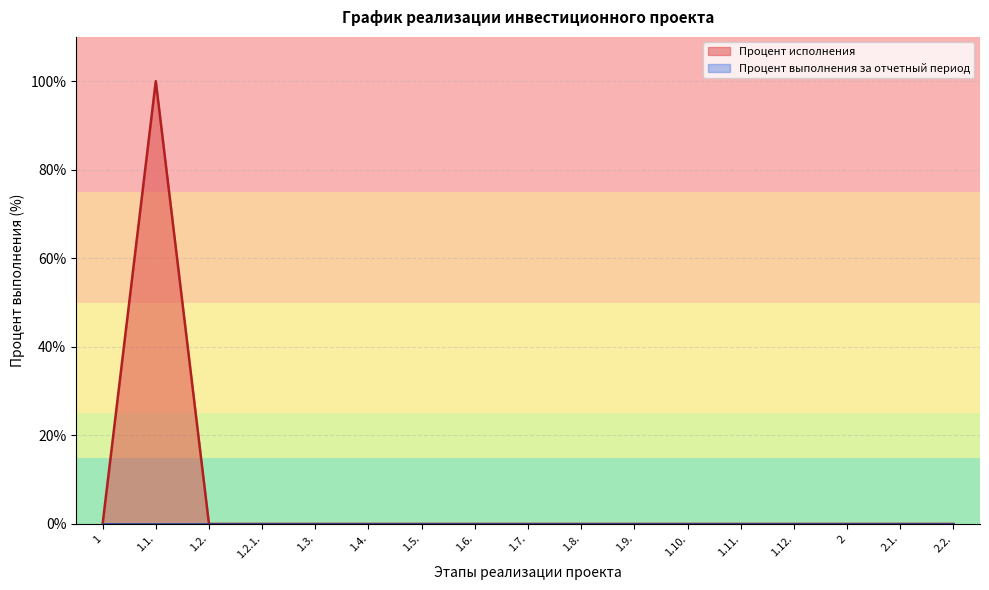

What is the label of the 17th point from the right?

1